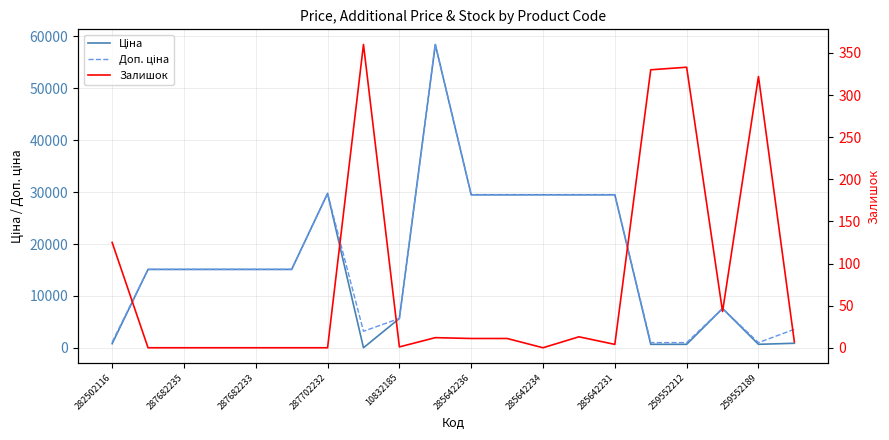

Count the number of categories in the chart.

20